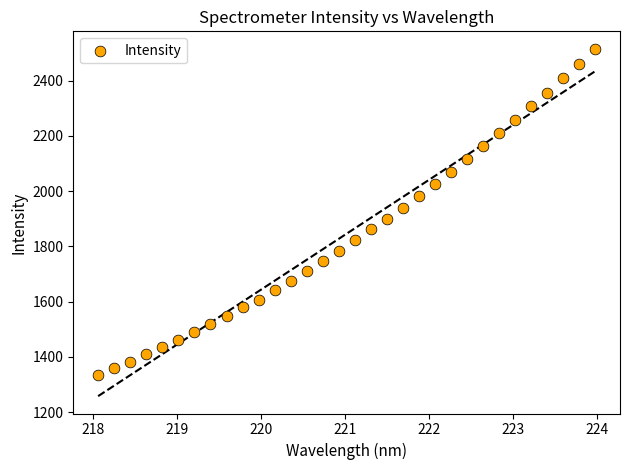

What is the range of Y values (max minus min)?

1180.1